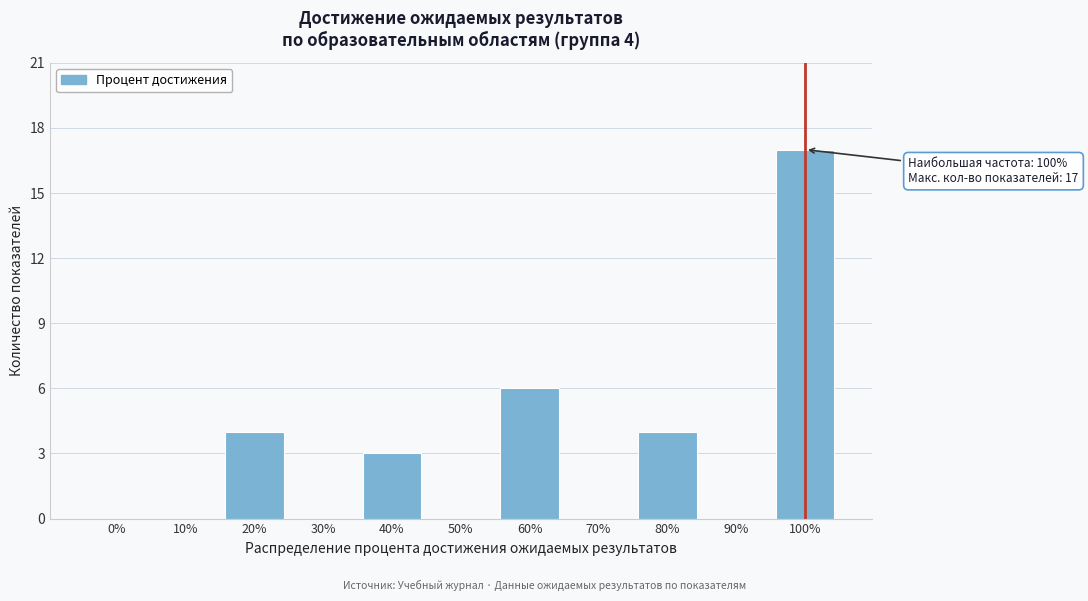

Reading left to right, transcribe all the data shown in this chart.

0%=0	10%=0	20%=4	30%=0	40%=3	50%=0	60%=6	70%=0	80%=4	90%=0	100%=17